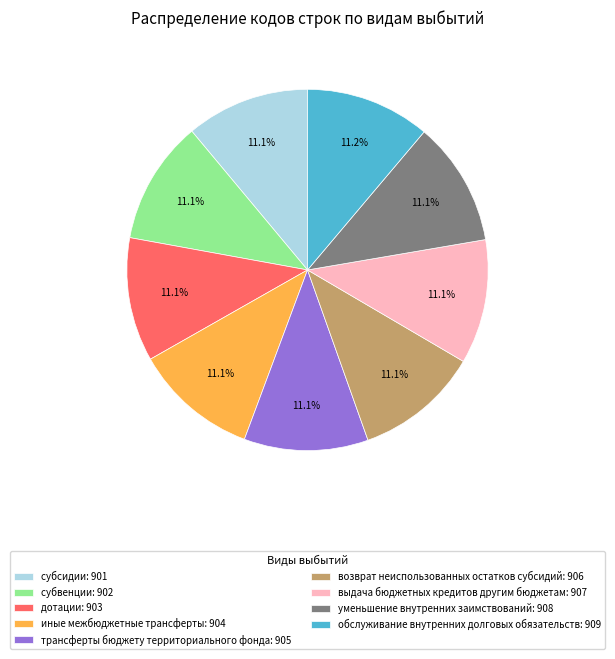

How much of the chart is everything except субсидии?

88.9%